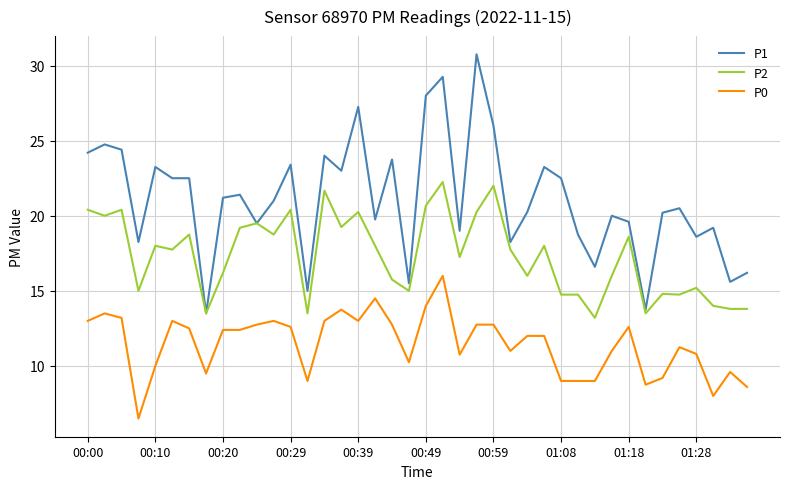

What is the highest value of the P1 series?

30.8